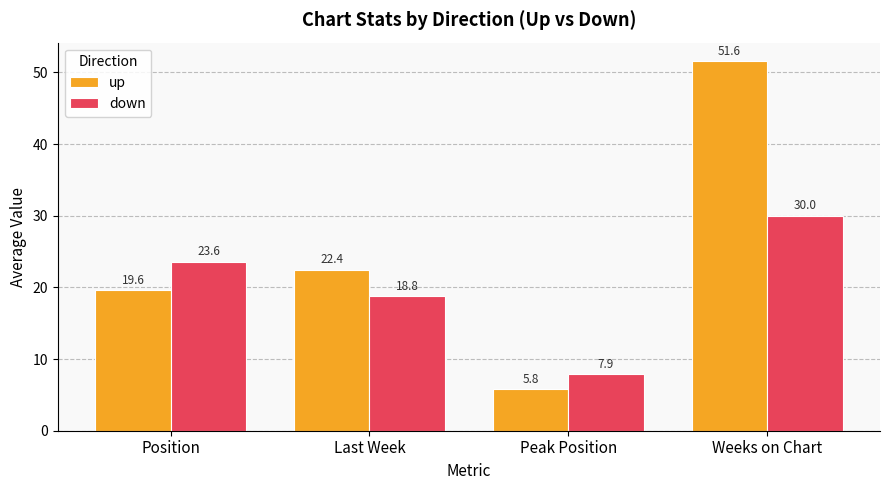

What is the difference between the maximum and minimum values in the up series?

45.8